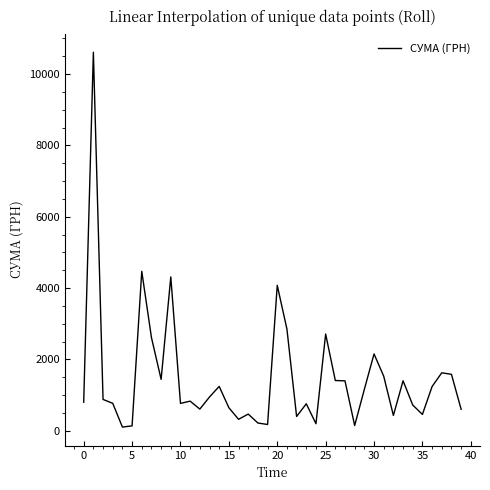

What is the maximum value shown in the chart?

10614.0